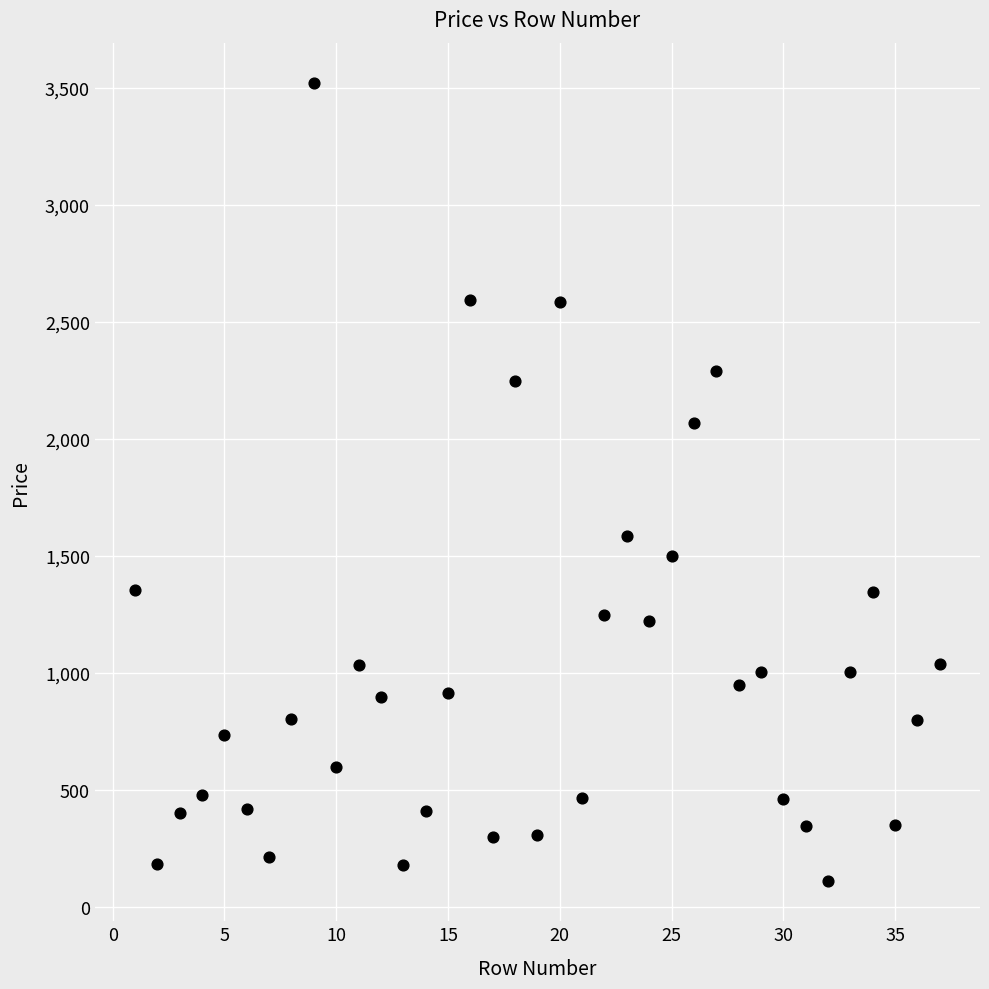

What is the range of Y values (max minus min)?

3412